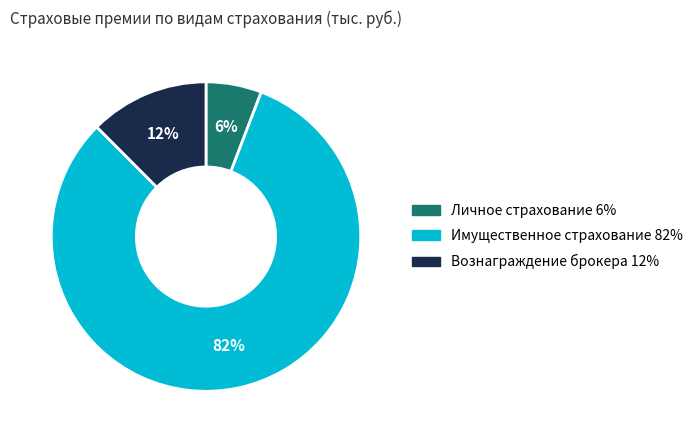

Does any single category account for the majority?

Yes